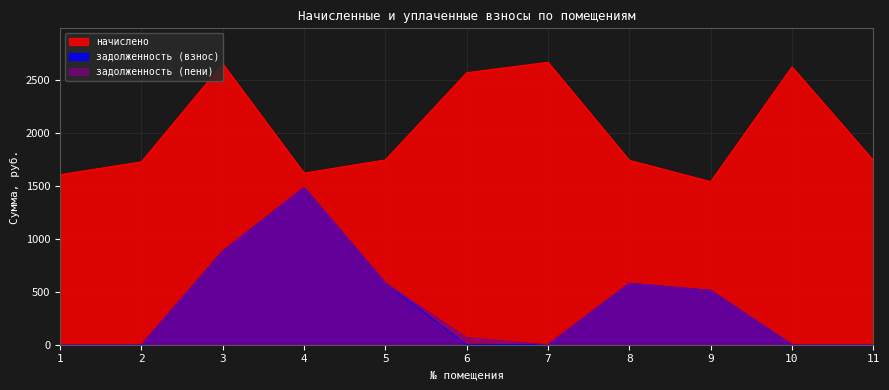

Reading right to left, transcribe all the data shown in this chart.

начислено: 11=1745.0	10=2628.5	9=1543.4	8=1745.0	7=2672.5	6=2573.5	5=1748.7	4=1624.0	3=2657.8	2=1730.3	1=1609.4
задолженность (взнос): 11=0.0	10=0.0	9=514.5	8=581.7	7=0.0	6=0.0	5=582.9	4=1487.3	3=886.0	2=0.0	1=0.0
задолженность (пени): 11=0.0	10=0.0	9=514.5	8=581.7	7=0.0	6=67.5	5=582.9	4=1487.3	3=886.0	2=0.0	1=0.0